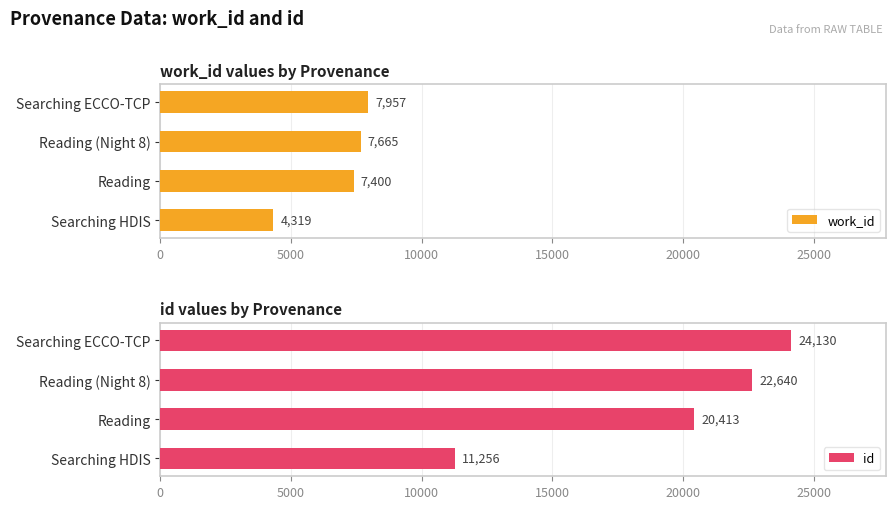

The value of id at Reading (Night 8) is 8475. True or false?

False